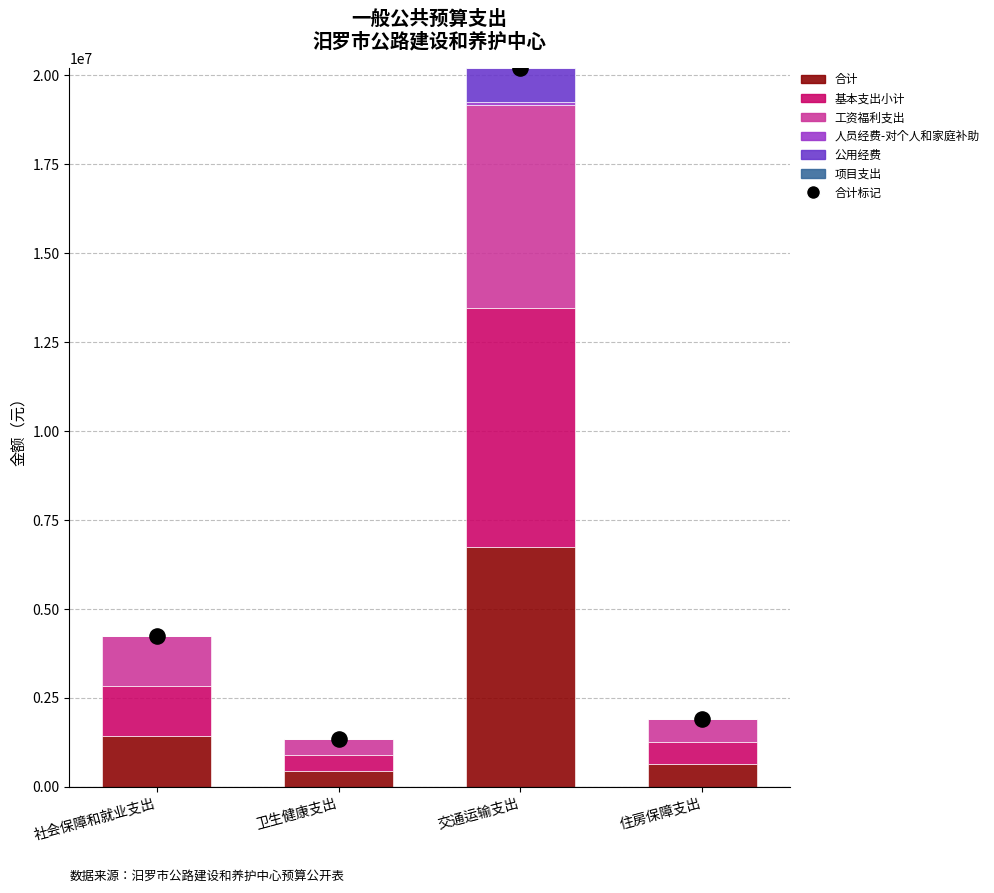

Is the value of 公用经费 at 住房保障支出 greater than the value of 工资福利支出 at 社会保障和就业支出?

No